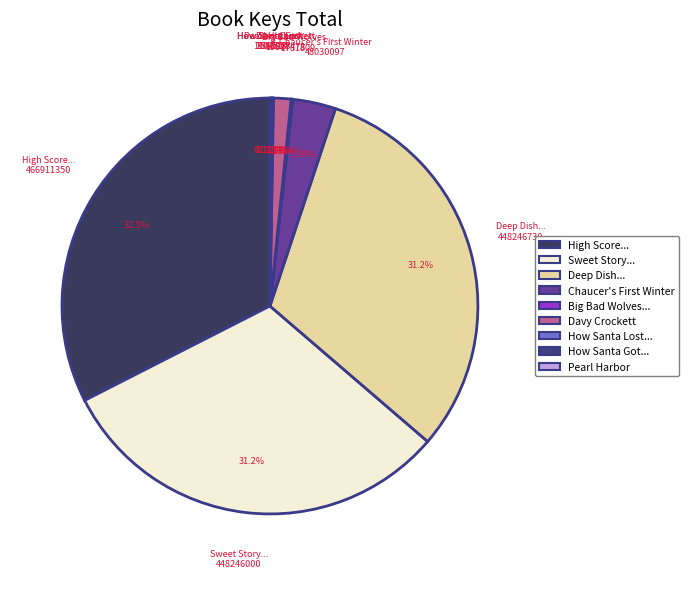

Which category has the smallest portion of the pie?

How Santa Got His Job